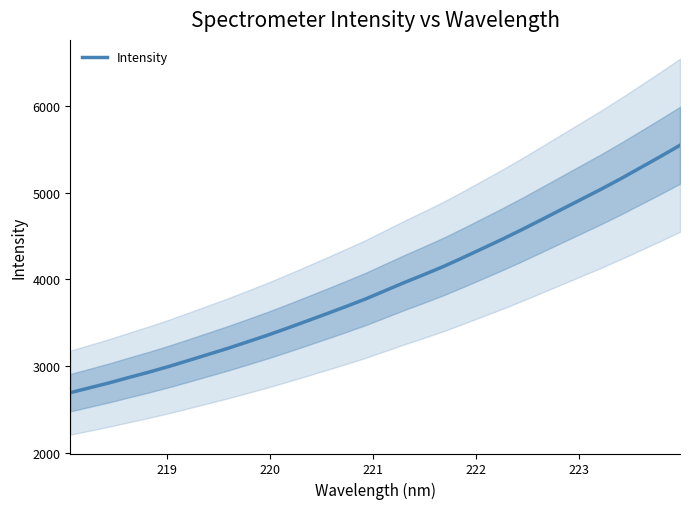

What is the average value?

3927.2